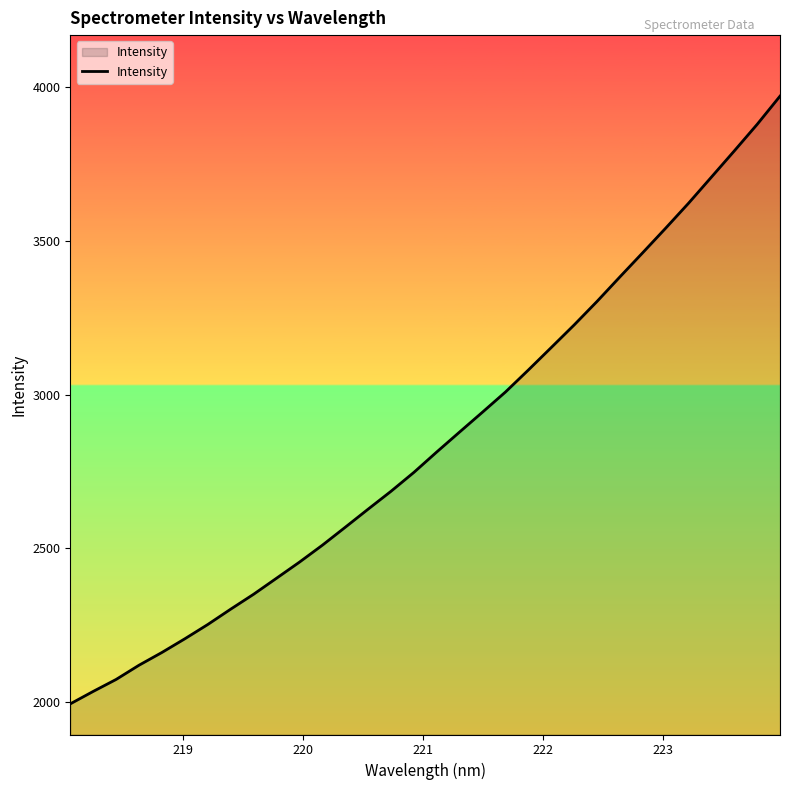

What is the difference between the maximum and minimum values?

1976.7